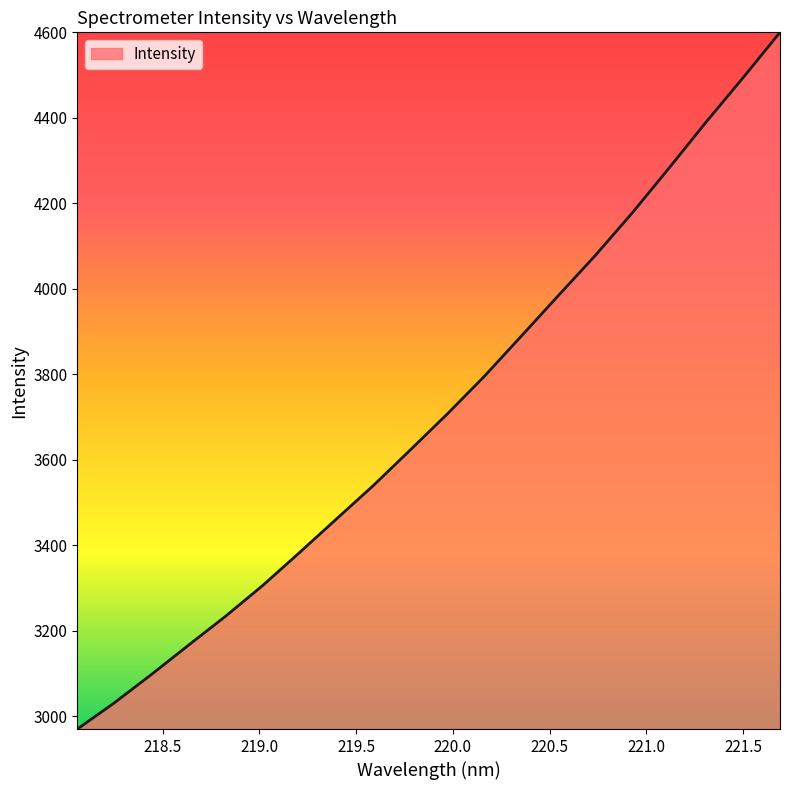

What is the minimum value shown in the chart?

2970.0